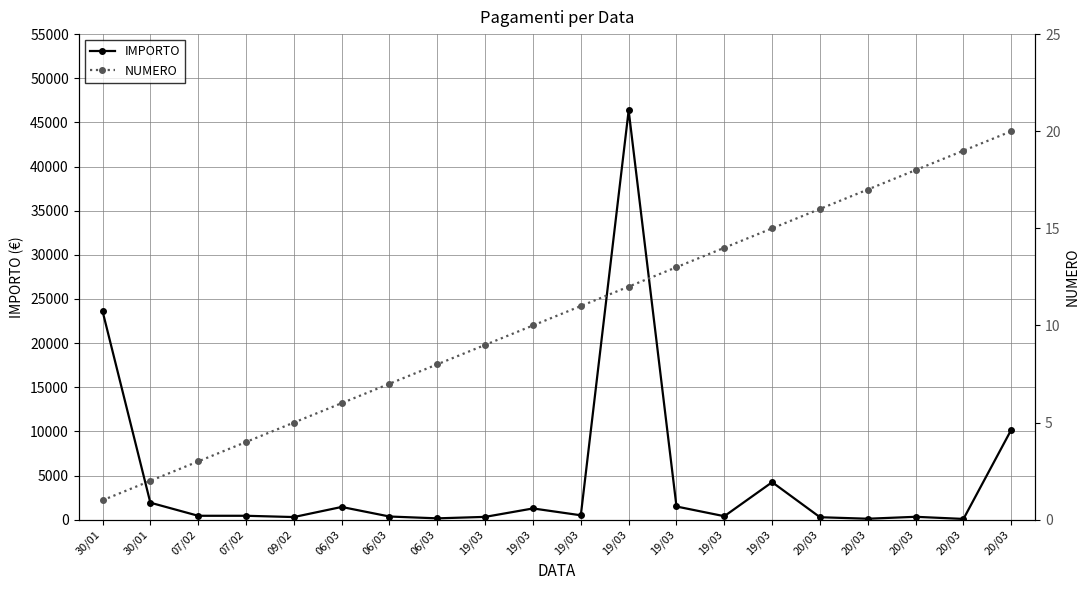

At which label does NUMERO reach its minimum?

30/01